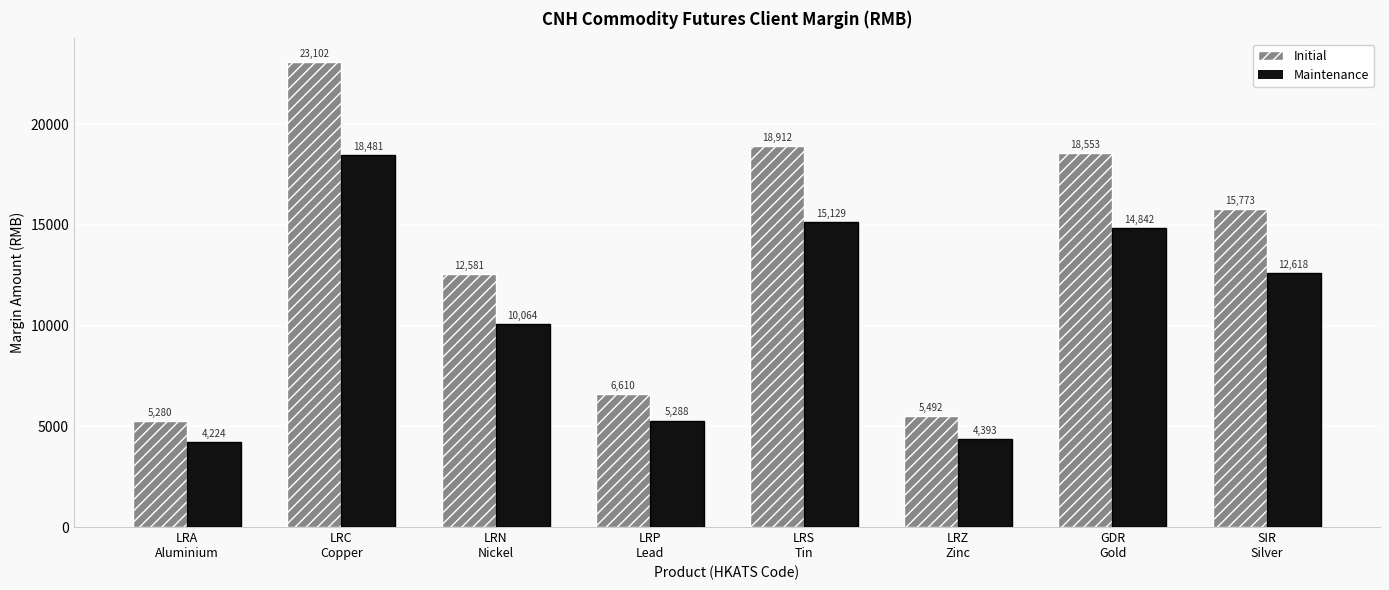

How many series are shown in this chart?

2